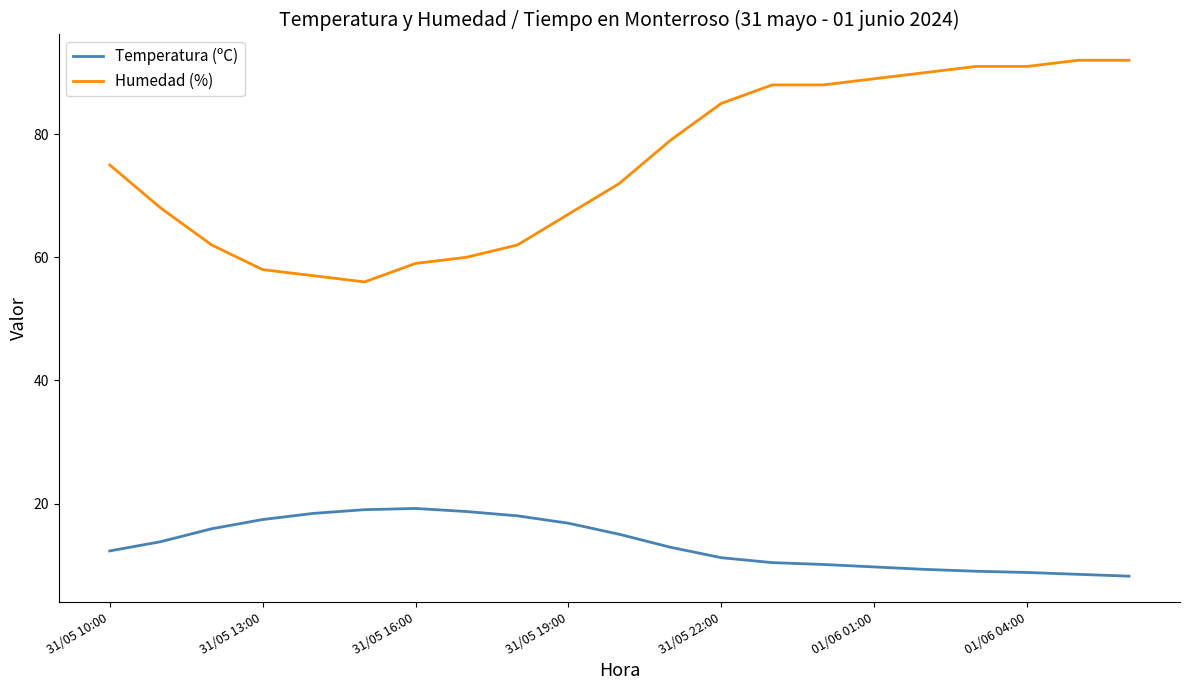

What is the maximum value shown in the chart?

92.0